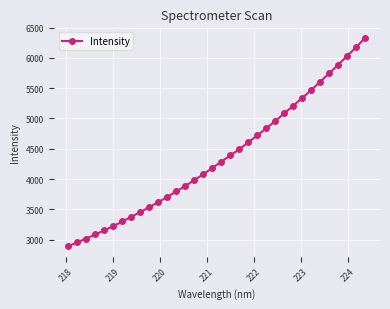

True or false: the data has more than 1 interior local peaks.

False